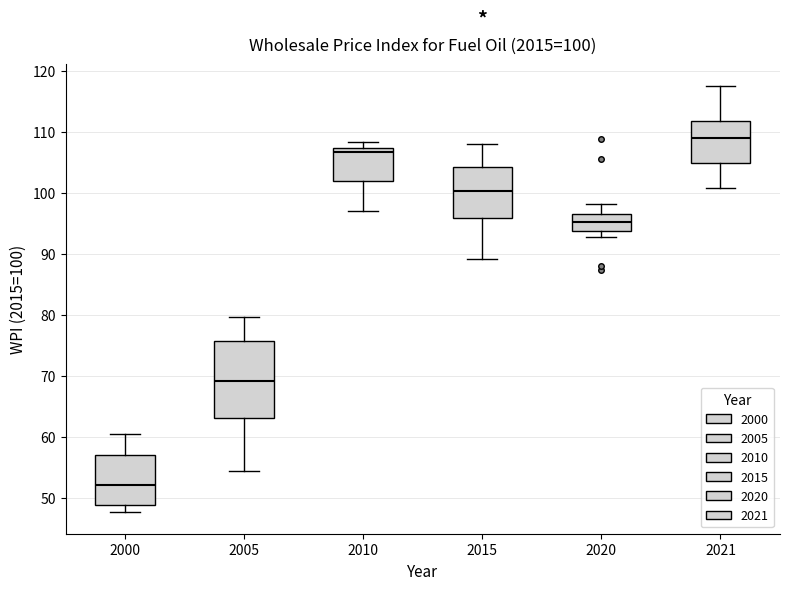

Comparing the boxes themselves (not the whiskers), which one is the tallest?

2005